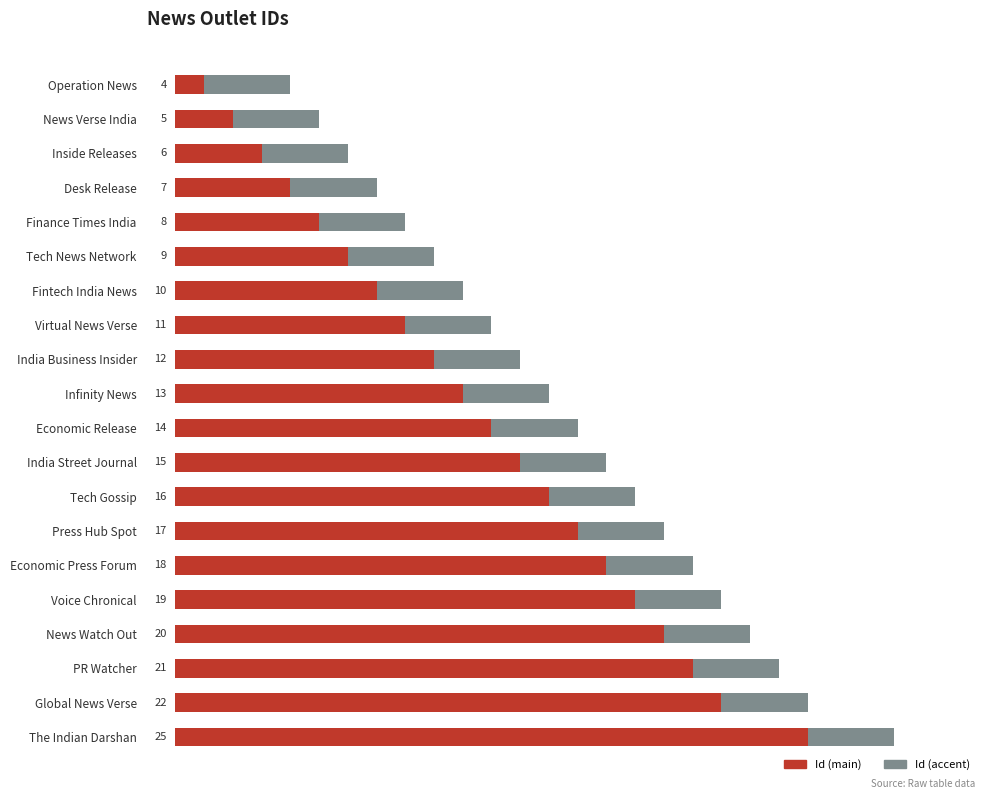

Which category has the lowest value in the Id (main) series?

Operation News